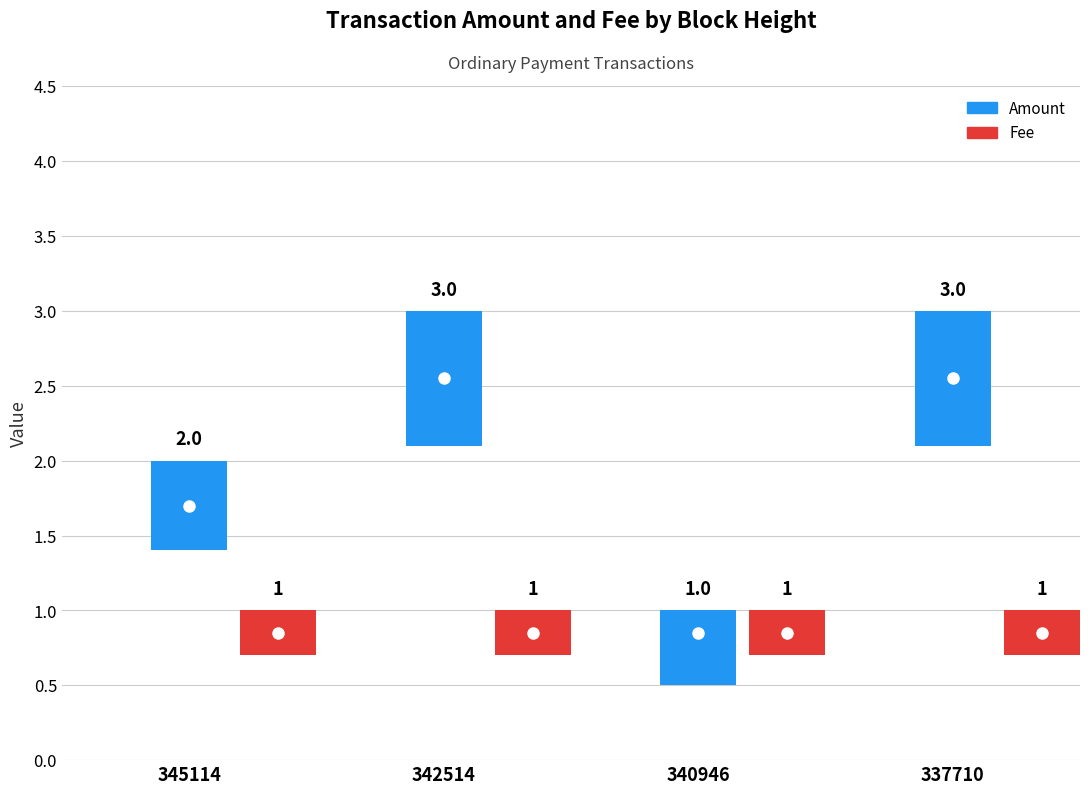

What is the average value of the Amount series?

2.2